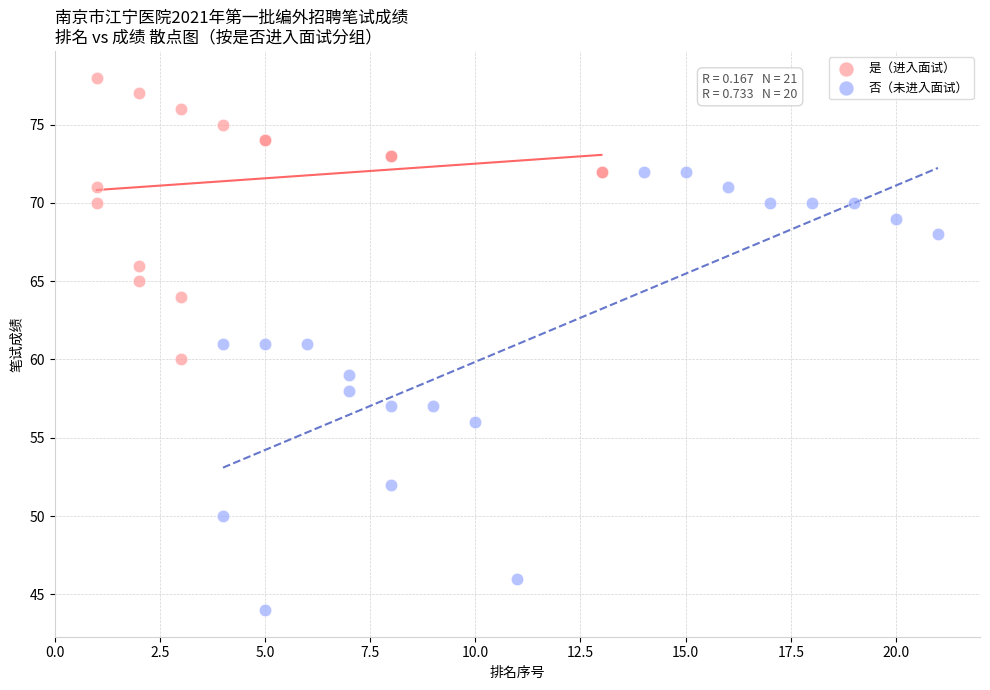

Which series reaches the minimum Y coordinate?

否（未进入面试）